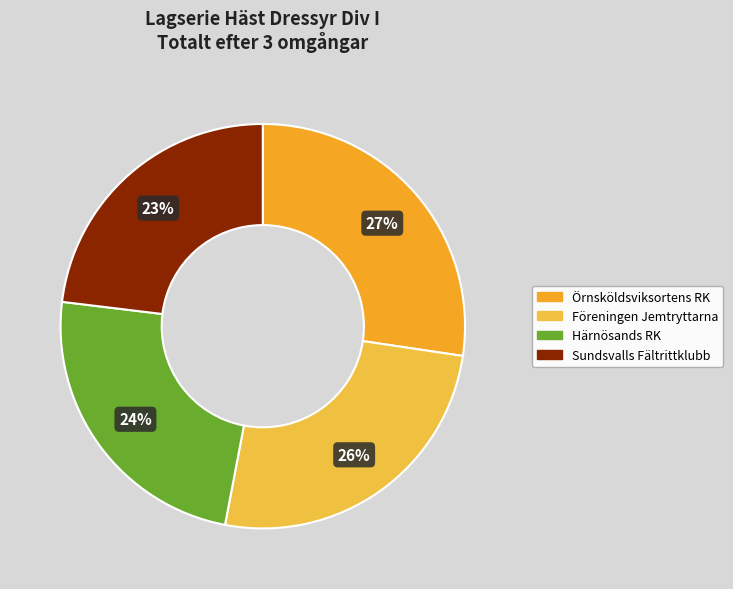

What percentage is the Sundsvalls Fältrittklubb slice, to the nearest percent?

23%